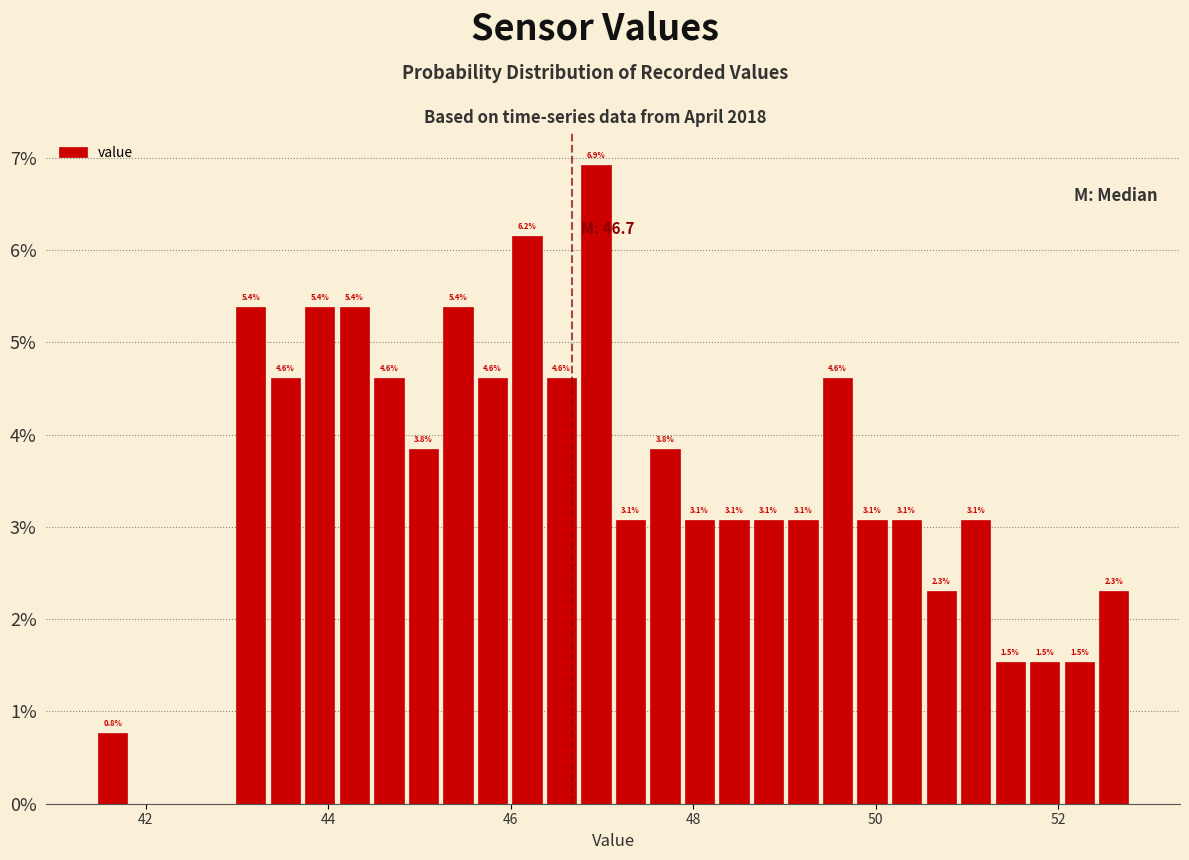

Around what value on the x-axis is the tallest bar? Give the approximate position of its centre, as read against the axis.

47.0